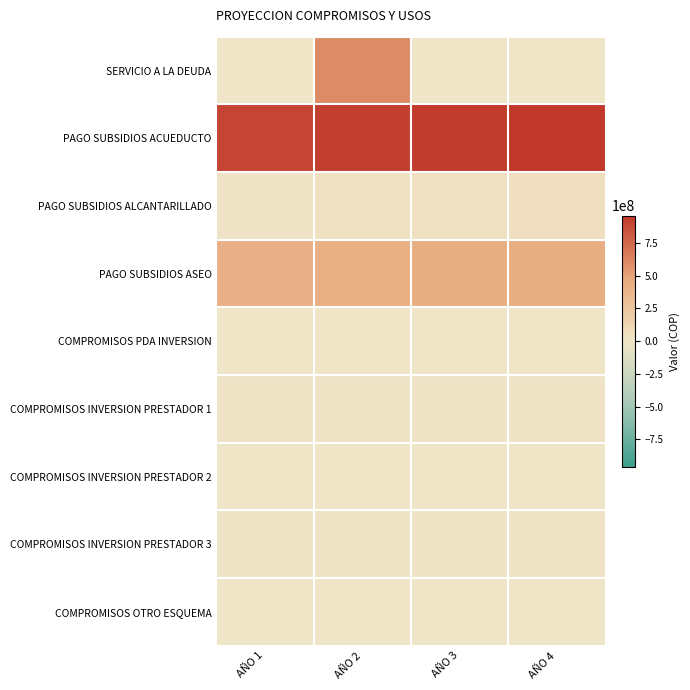

Between AÑO 2 and AÑO 3, which is larger?

AÑO 2